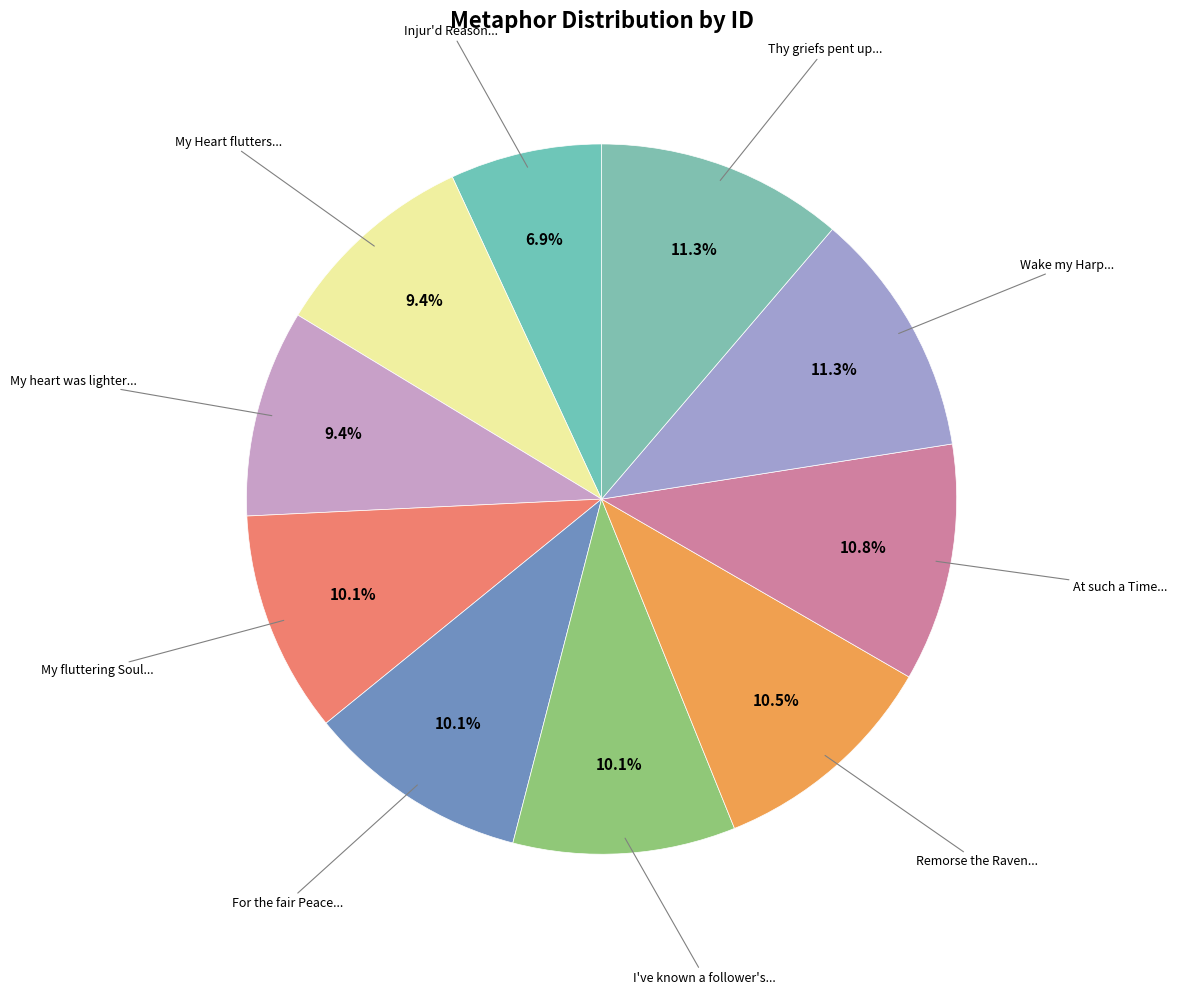

How many slices are in this pie chart?

10